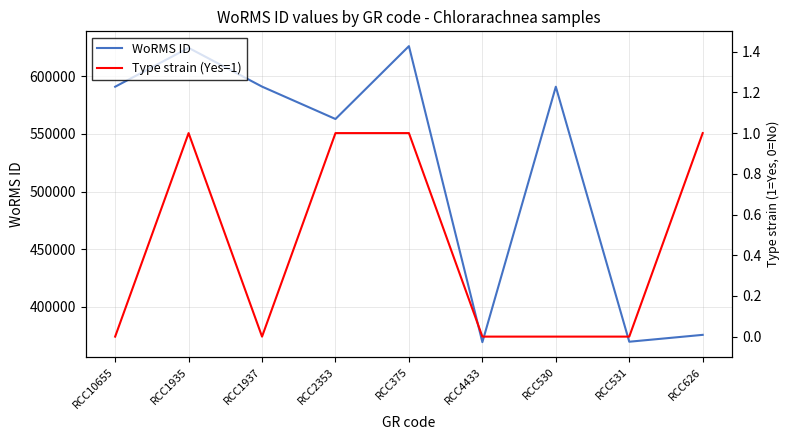

How many values in the WoRMS ID series are below 590823?

4